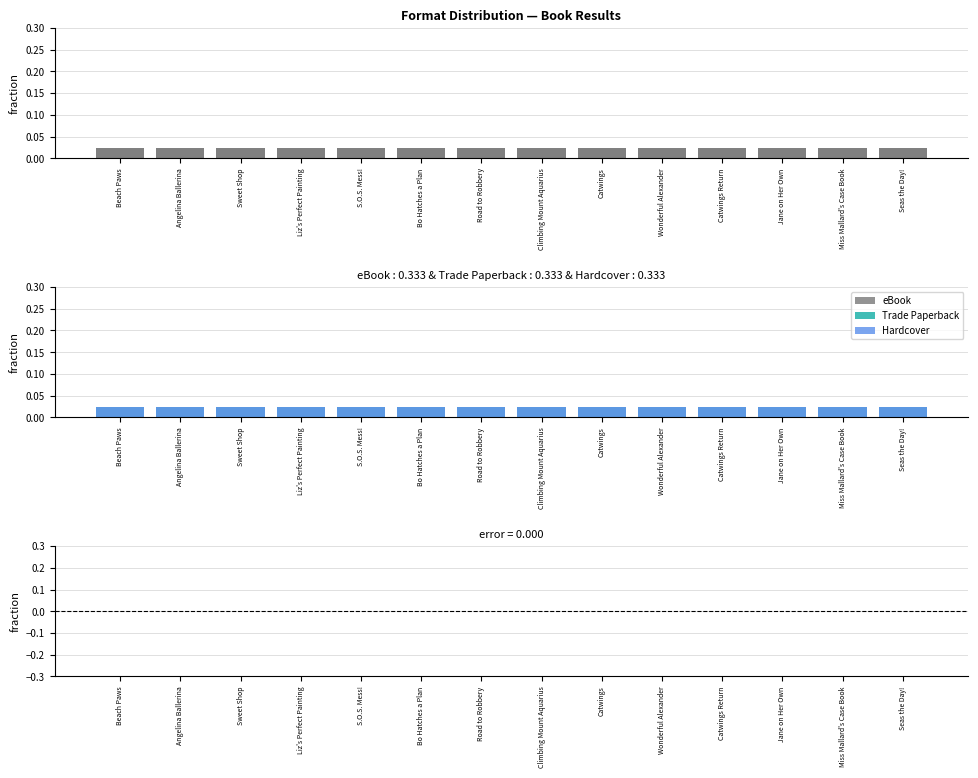

At which category is the sum across all series the highest?

Beach Paws